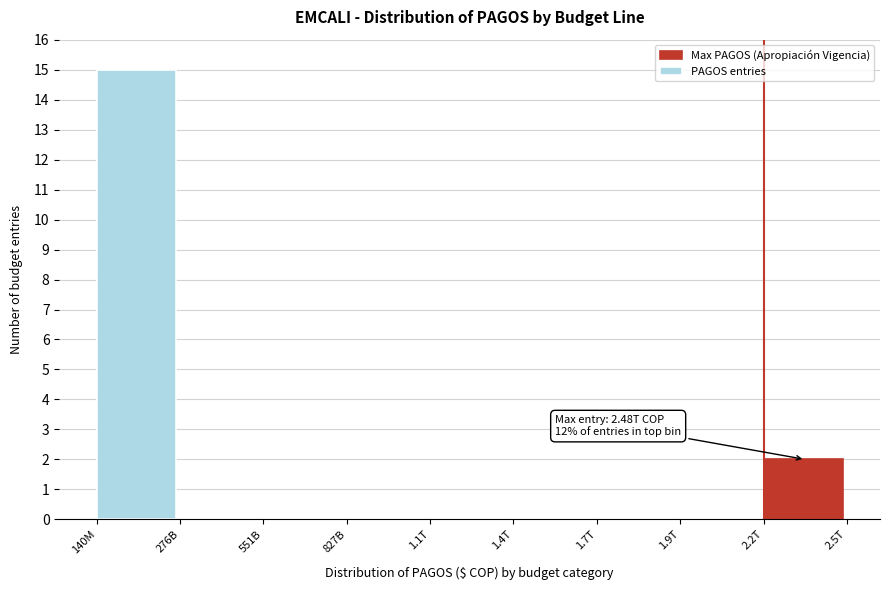

Reading left to right, transcribe all the data shown in this chart.

140M=15	276B=0	551B=0	827B=0	1.1T=0	1.4T=0	1.7T=0	1.9T=0	2.2T=2